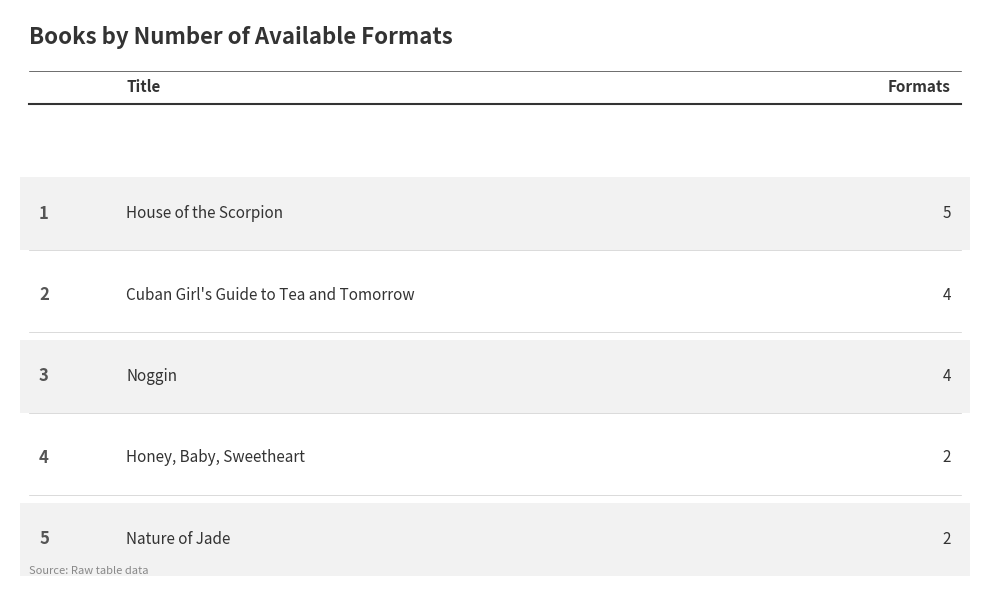

Count the values in the range 2 to 4.

4